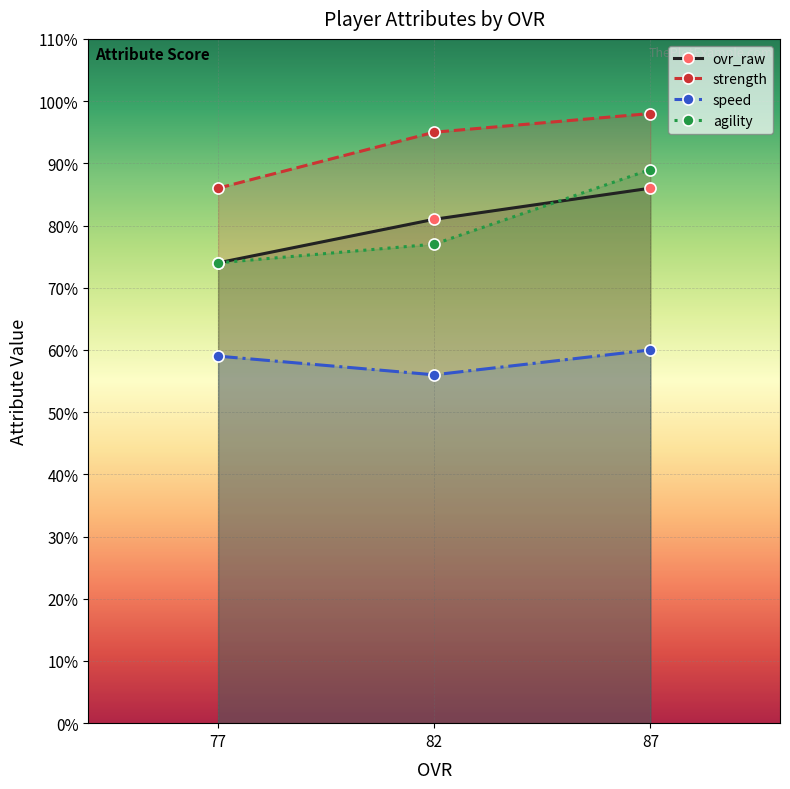

Does the chart display data point markers on the line(s)?

Yes